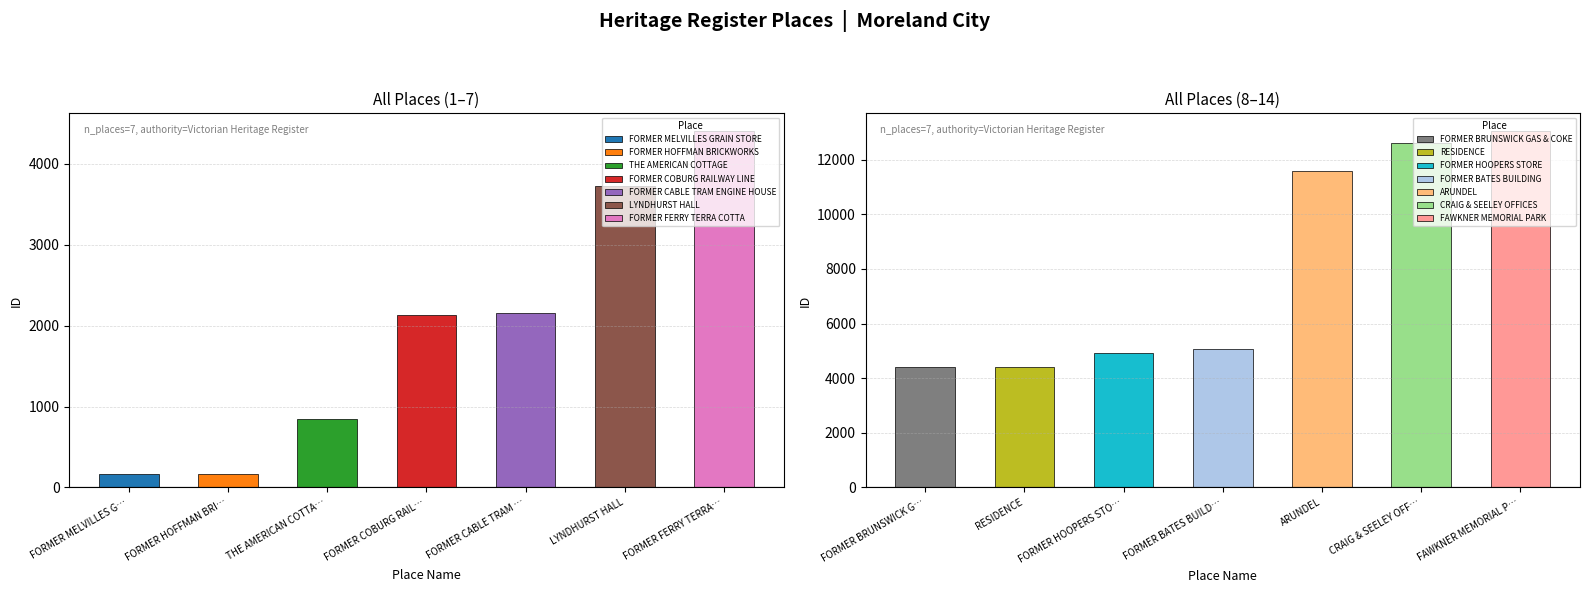

Which has a higher value, CRAIG & SEELEY OFFICES or FORMER HOOPERS STORE?

CRAIG & SEELEY OFFICES